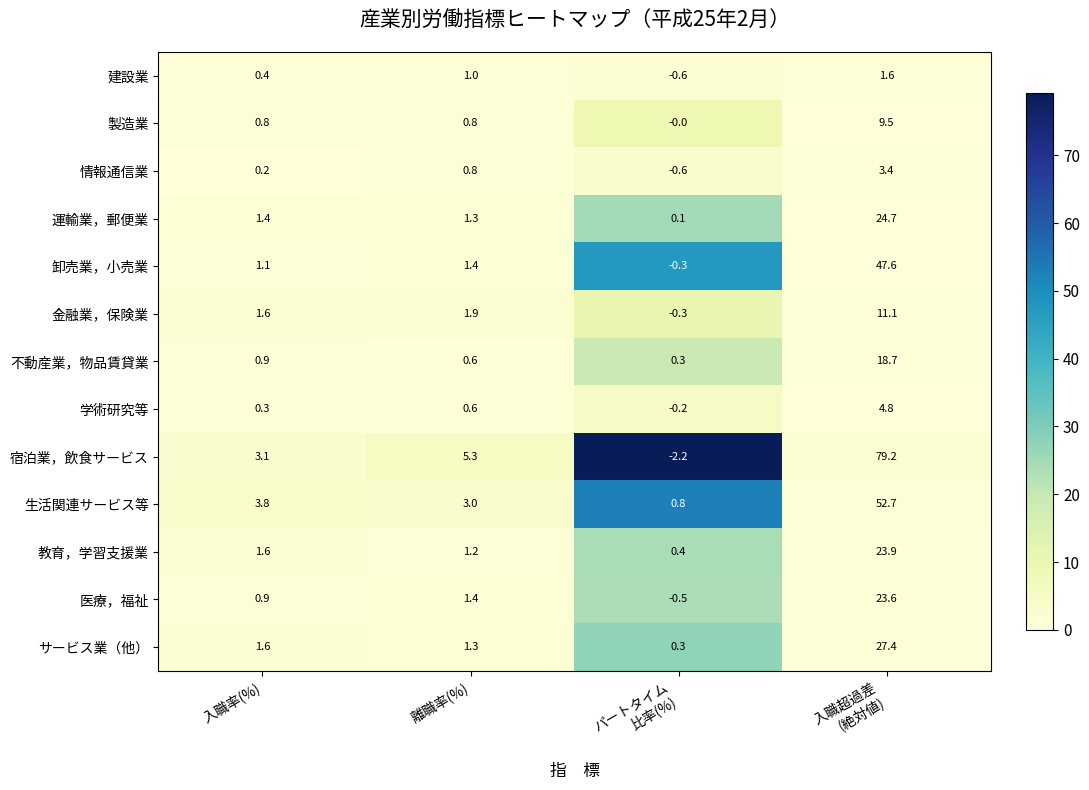

What is the spread (max minus min) of values at 入職率(%)?

3.6